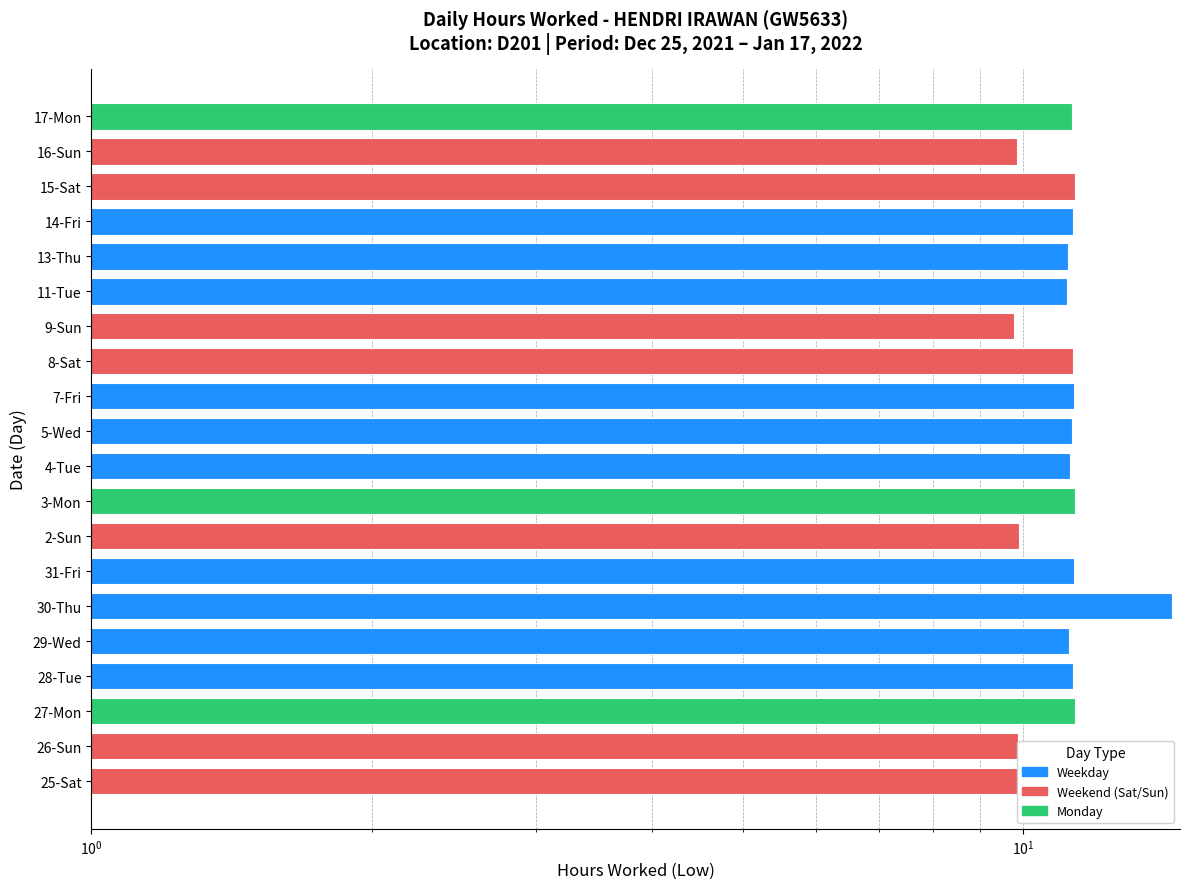

What is the maximum value shown in the chart?

14.4